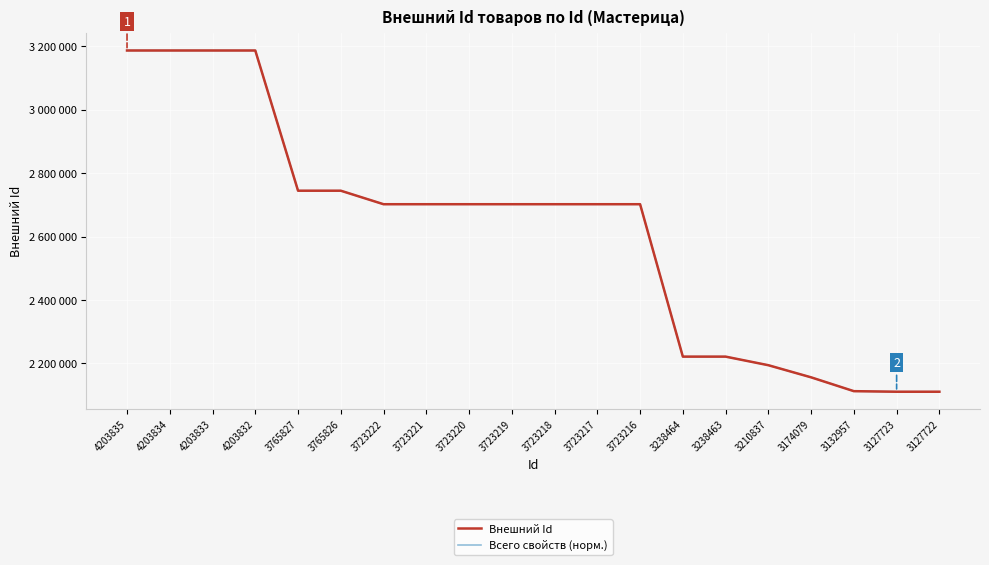

True or false: Внешний Id and Всего свойств (норм.) cross at least once.

False